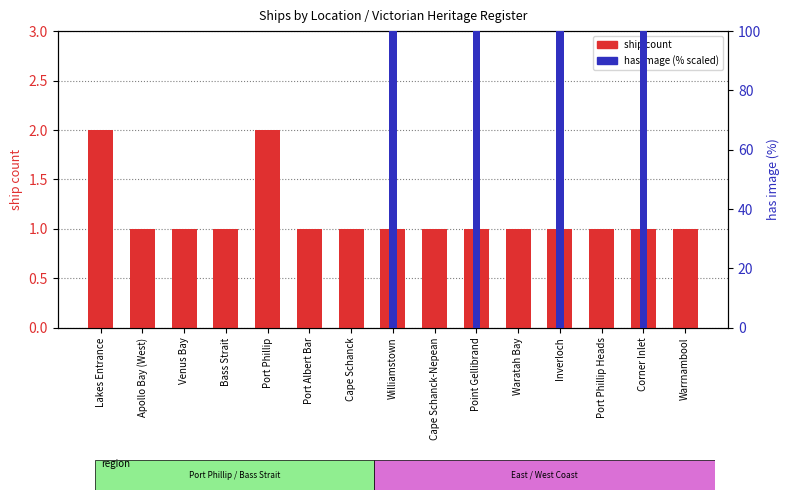

True or false: ship count has a value of 0 at Port Phillip Heads.

False